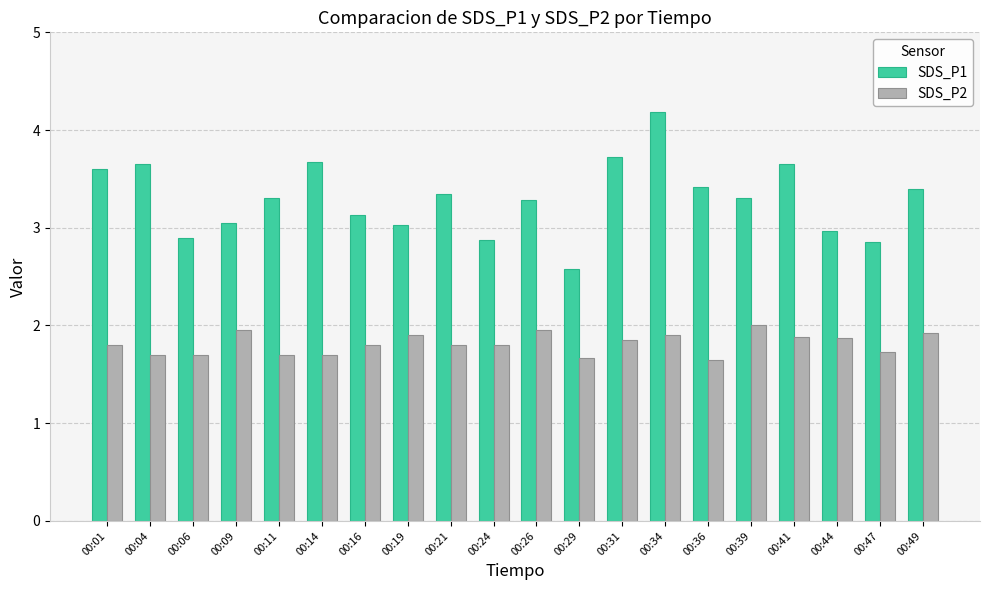

At 00:49, list the series in order from largest to smallest.

SDS_P1, SDS_P2